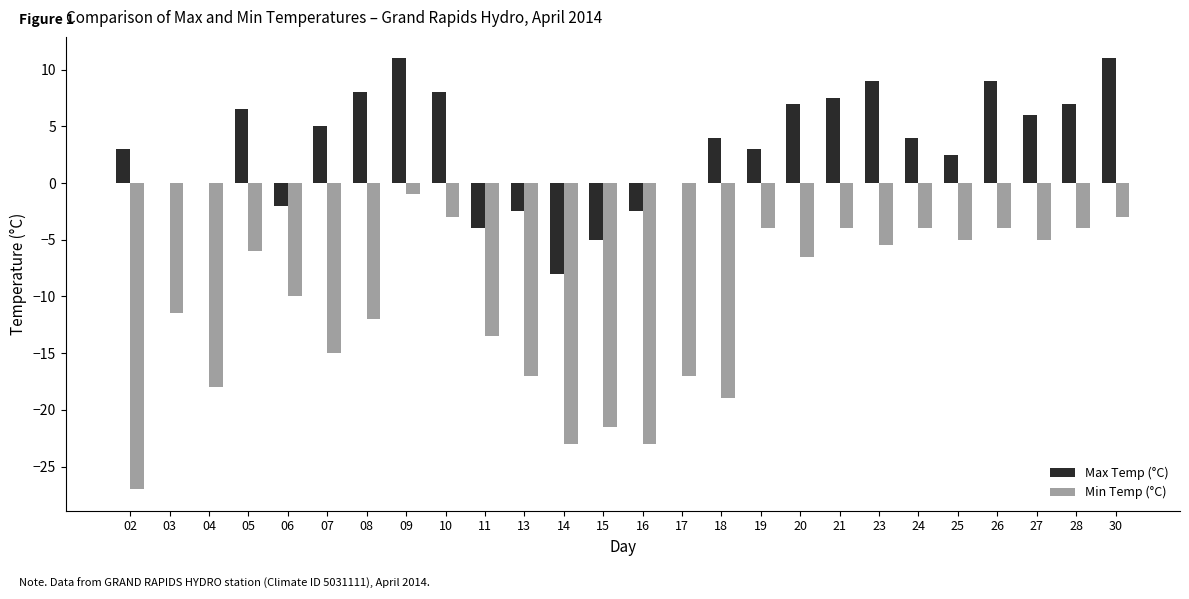

Are the bars grouped side by side (vs. stacked)?

Yes